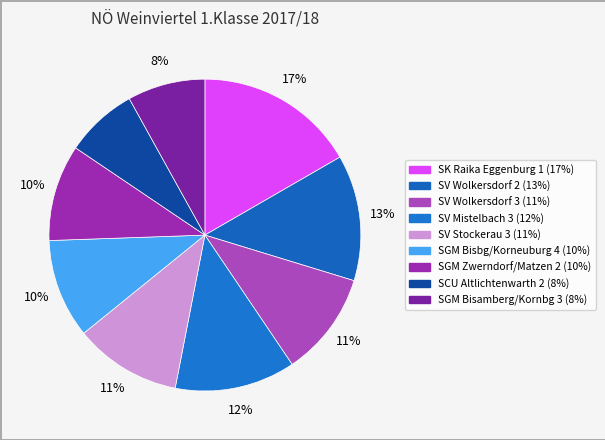

To the nearest percent, what is the difference between the largest and smallest slice percentages?

9%